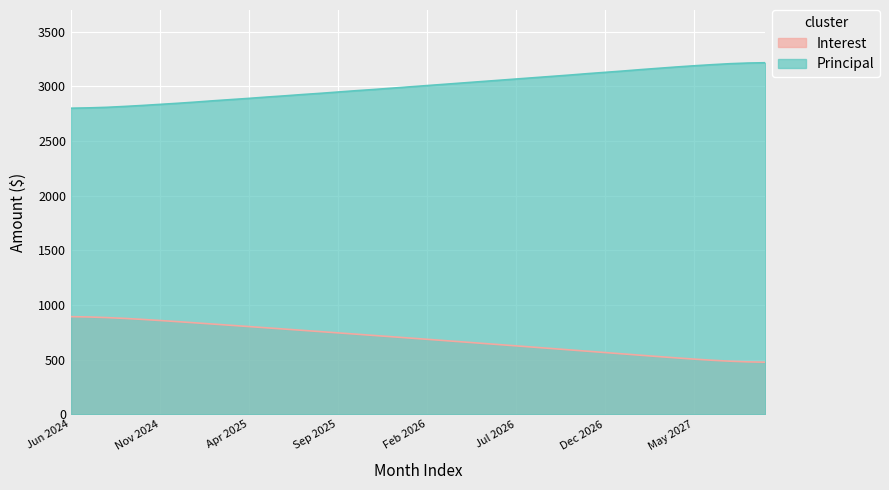

What is the sum of all Interest values?

27534.6